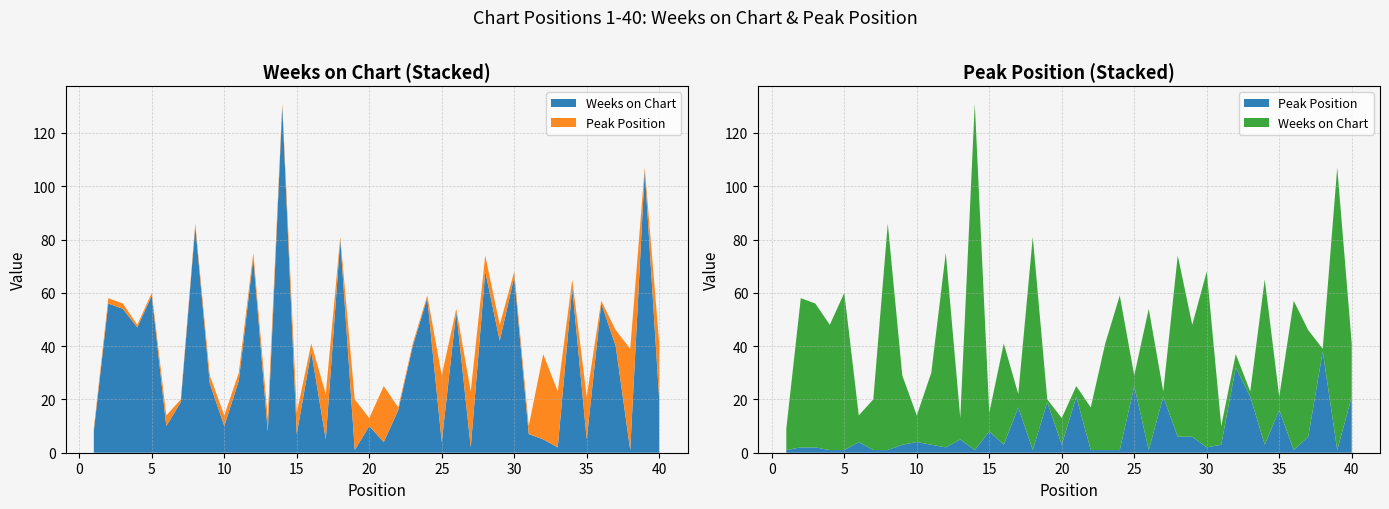

Reading right to left, list all the values displayed in this chart.

Weeks on Chart: 20	106	1	40	56	5	62	2	5	7	66	42	68	2	53	4	58	40	16	4	10	1	80	5	38	7	130	8	73	27	10	26	85	19	10	59	47	54	56	8
Peak Position: 21	1	38	6	1	16	3	21	32	3	2	6	6	21	1	25	1	1	1	21	3	19	1	17	3	8	1	5	2	3	4	3	1	1	4	1	1	2	2	1